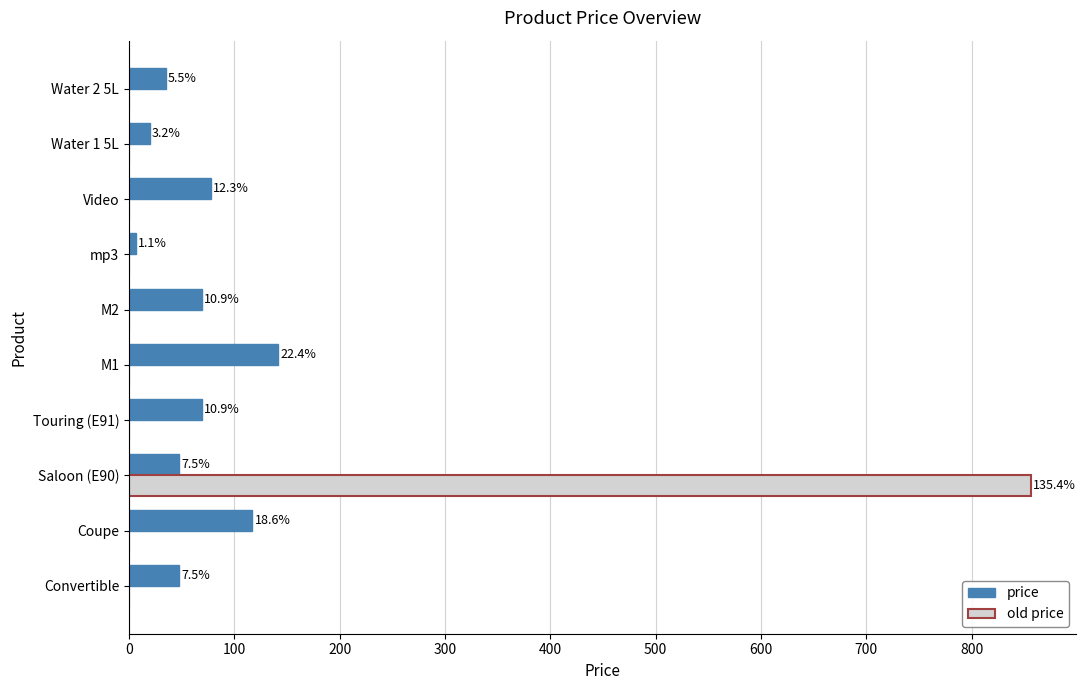

Rank the series by their maximum value, from lowest to highest.

price, old price